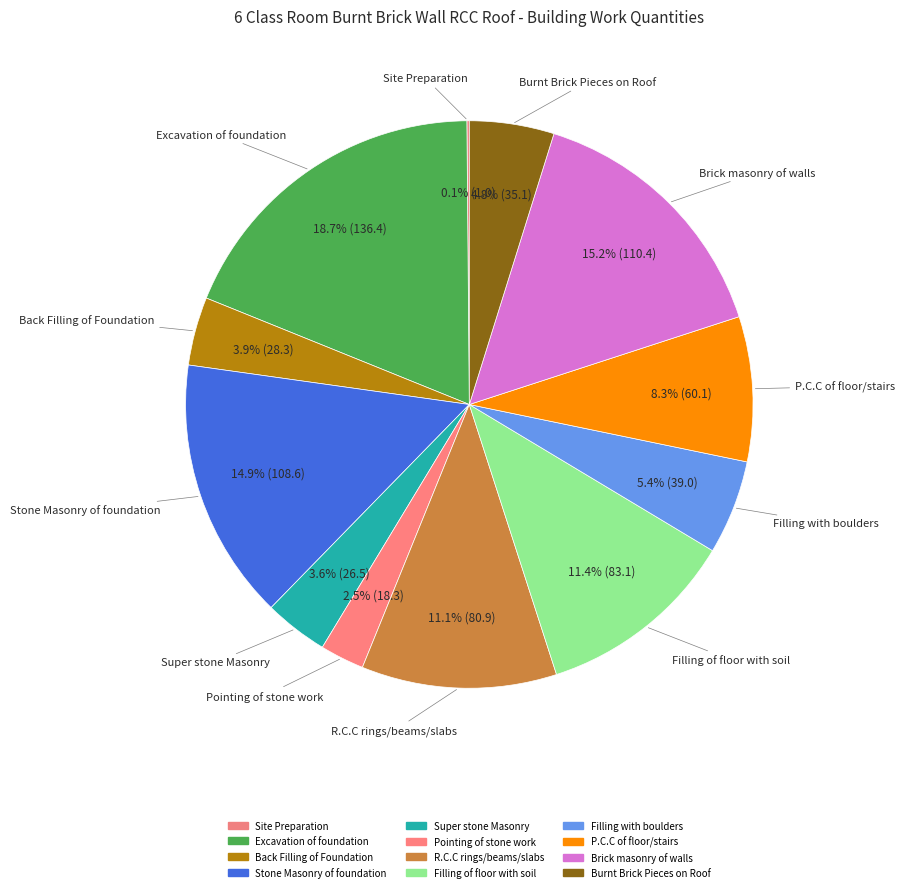

How many segments does this pie chart have?

12